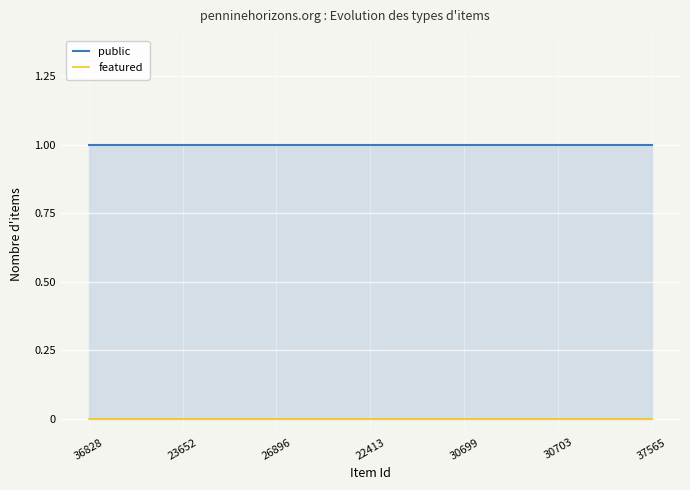

True or false: featured and public intersect in this chart.

False